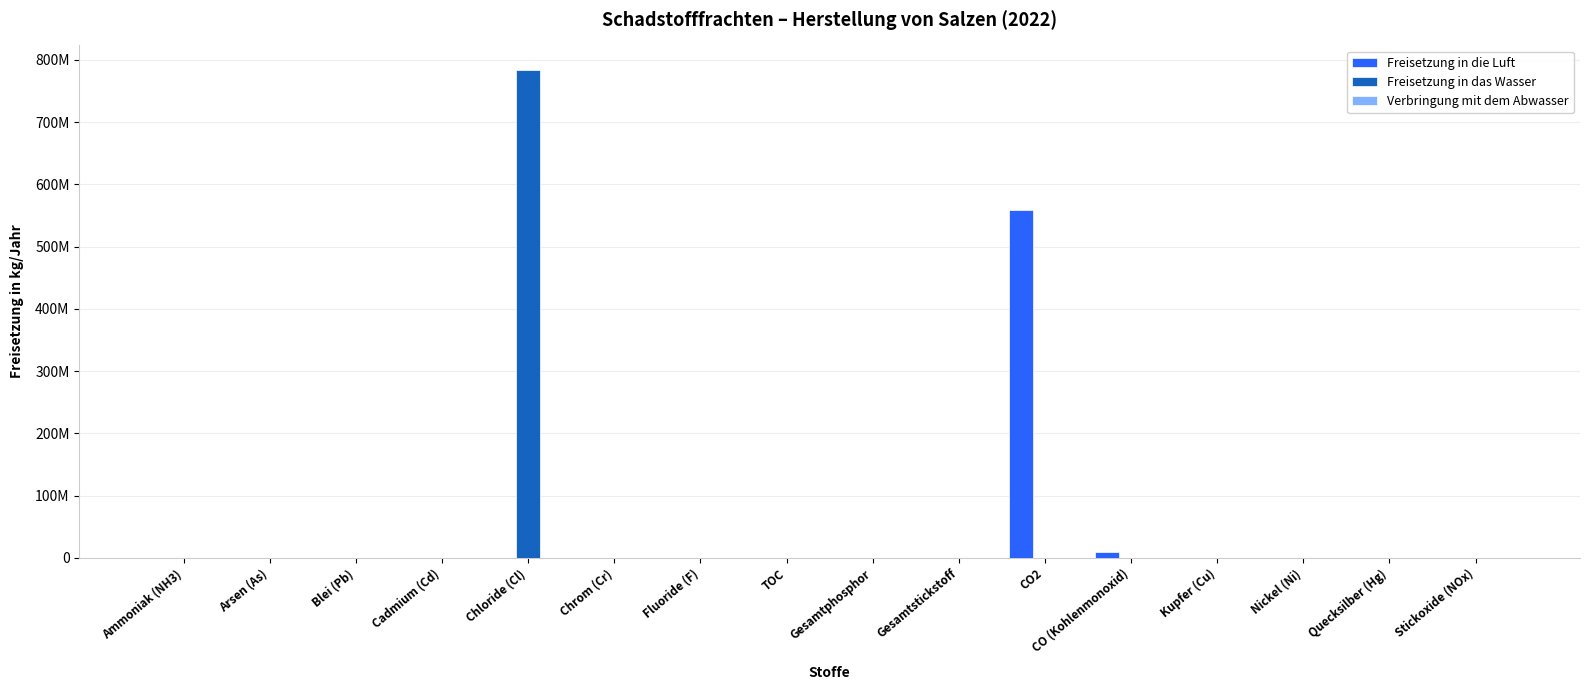

At which category is the sum across all series the highest?

Chloride (Cl)